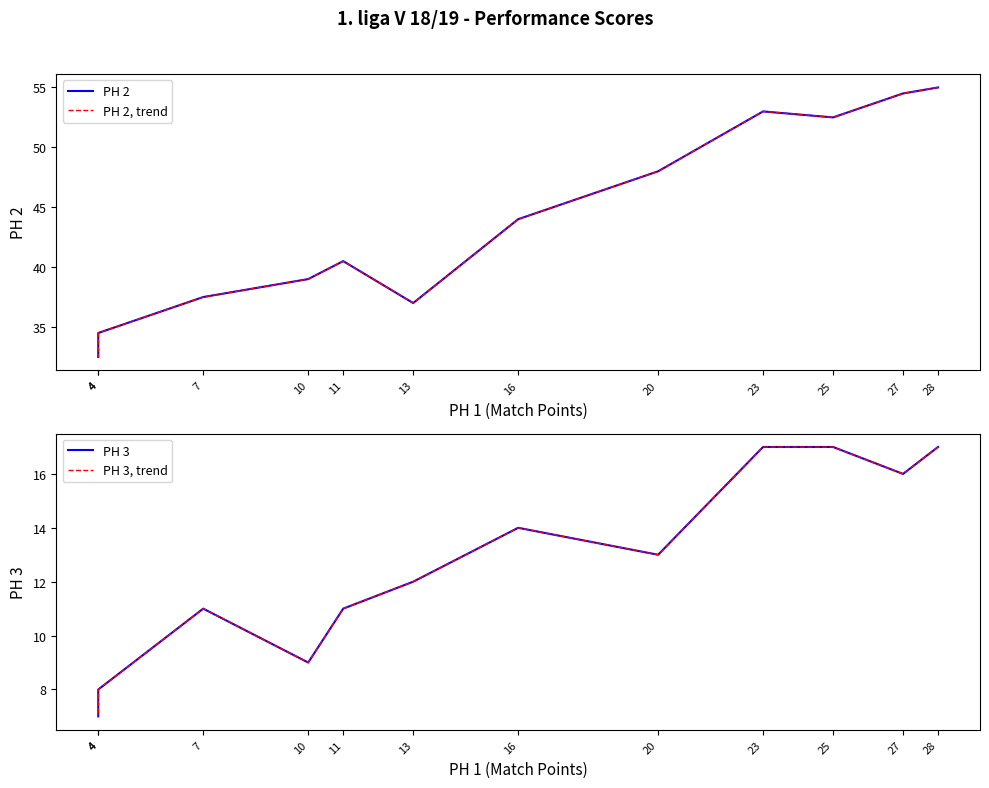

Is it true that PH 3, trend equals 16.8 at 13?

False